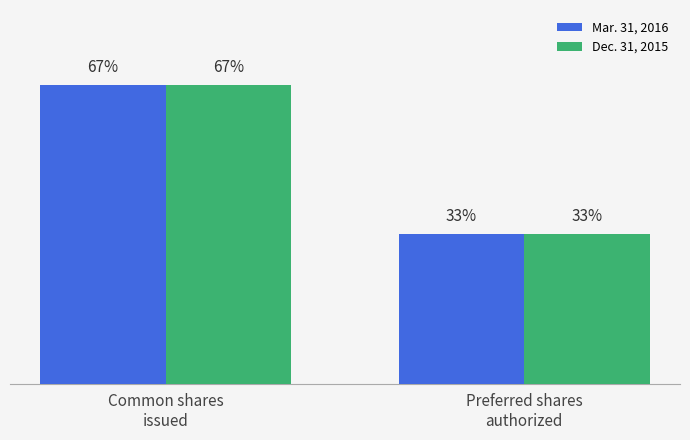

At which label is Dec. 31, 2015 closest to 7500000?

Common shares
issued